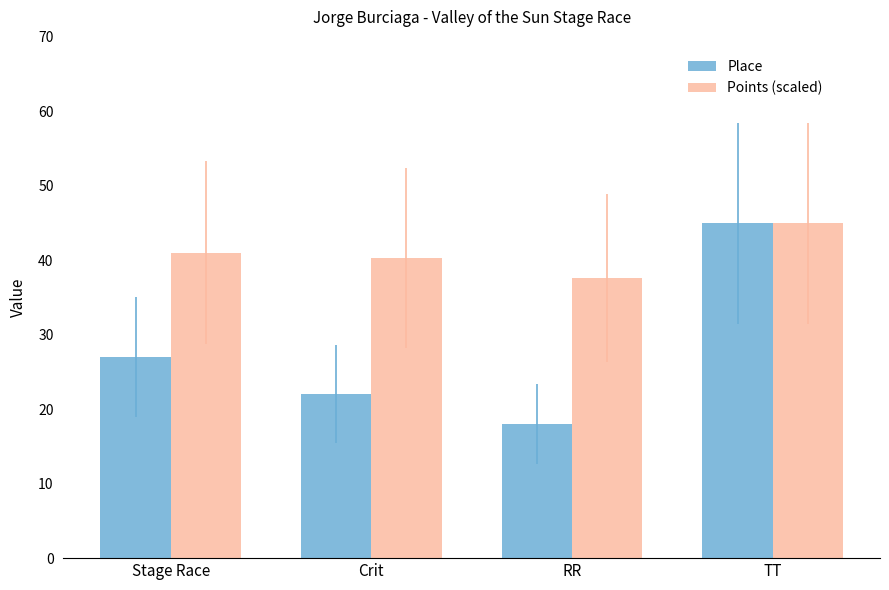

What is the value of the Points (scaled) bar at the 3rd from the left?

37.6